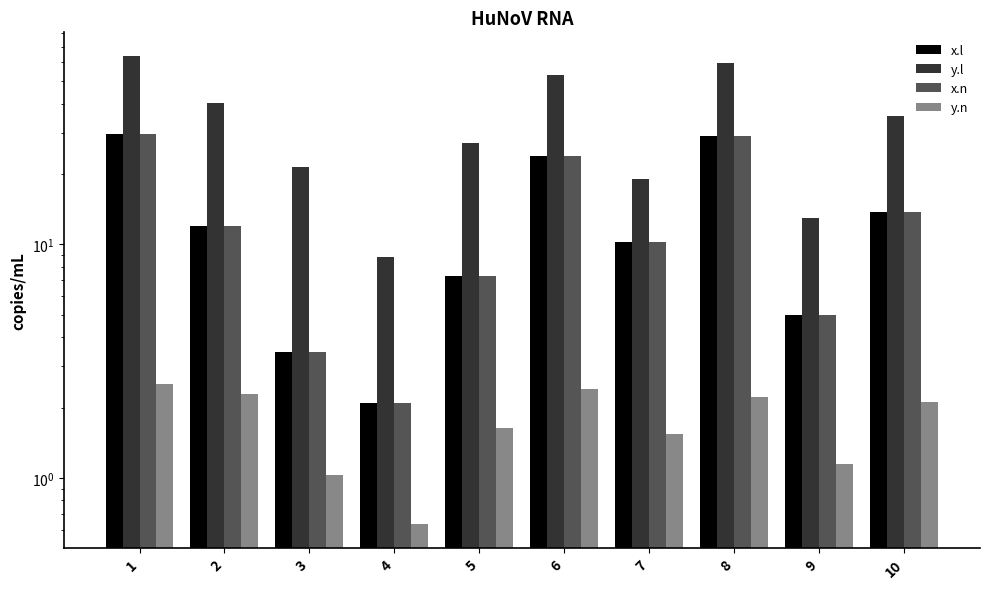

What is the minimum value for y.n?

0.6